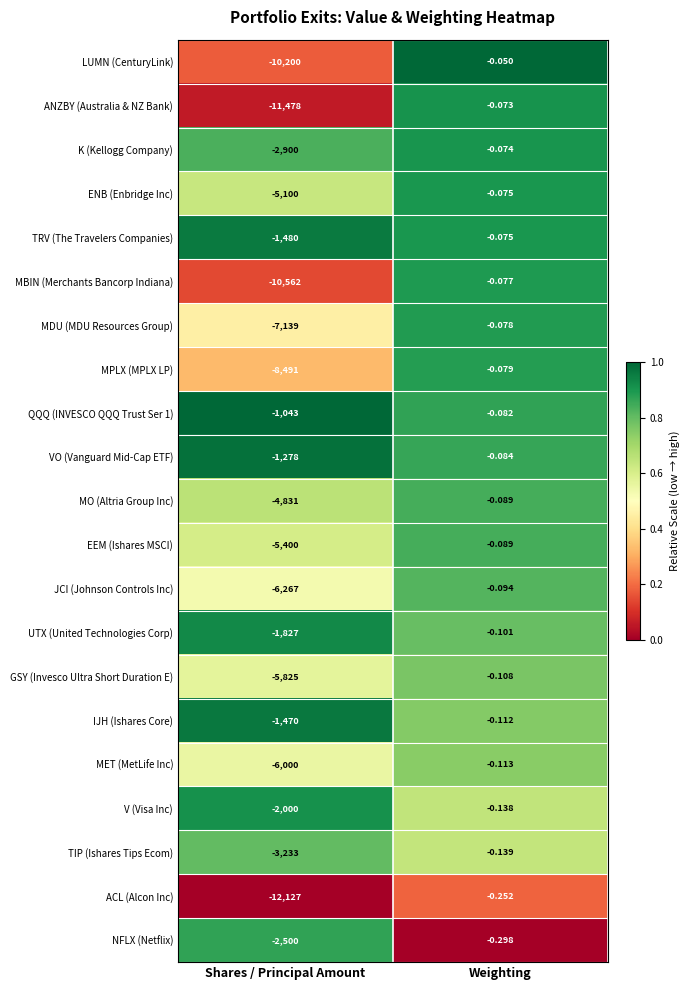

Where is NFLX (Netflix) nearest to the value -1250?

Weighting